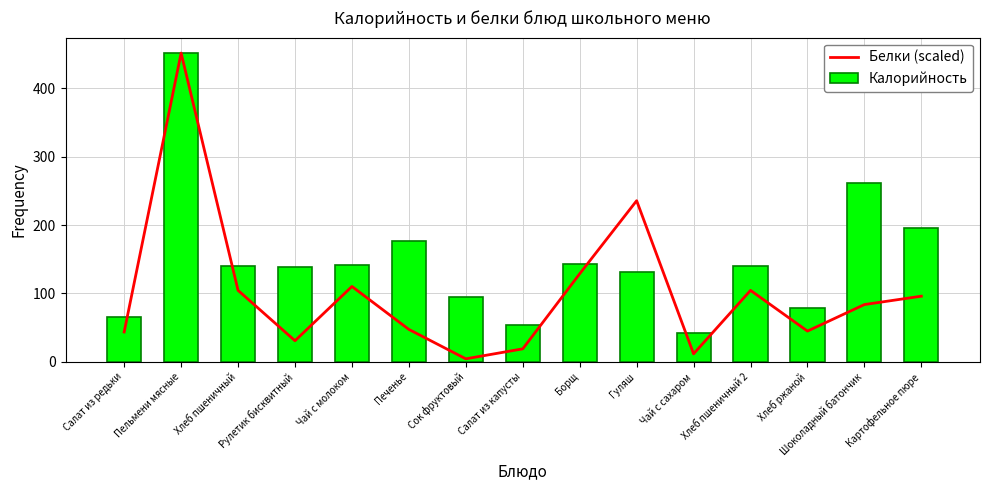

What is the sum of the Белки (scaled) values at Хлеб пшеничный 2 and Гуляш?

340.2